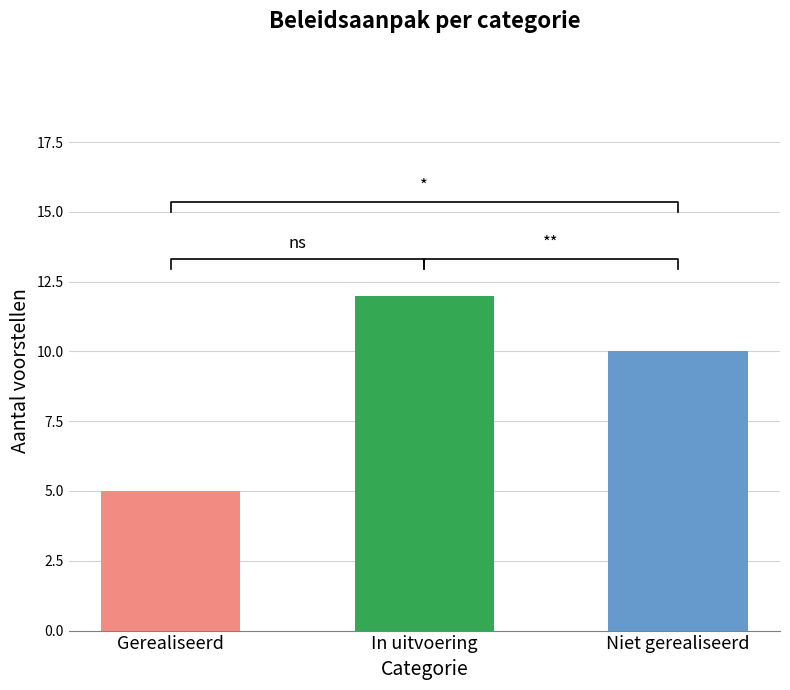

What is the label of the 2nd bar from the left?

In uitvoering